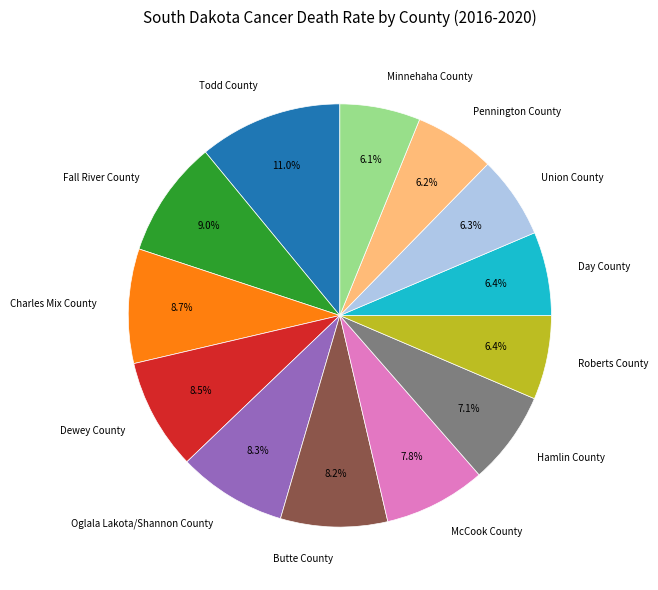

Which slice is the largest?

Todd County